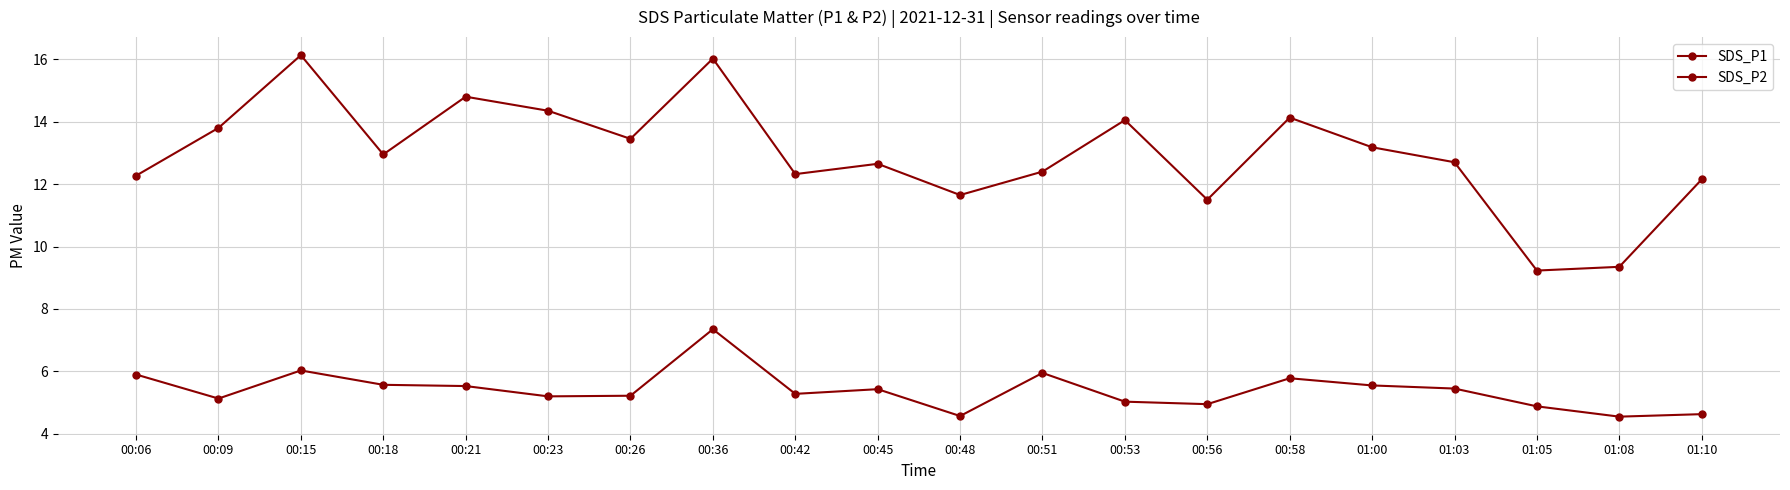

How many data points in SDS_P1 are less than 12?

4